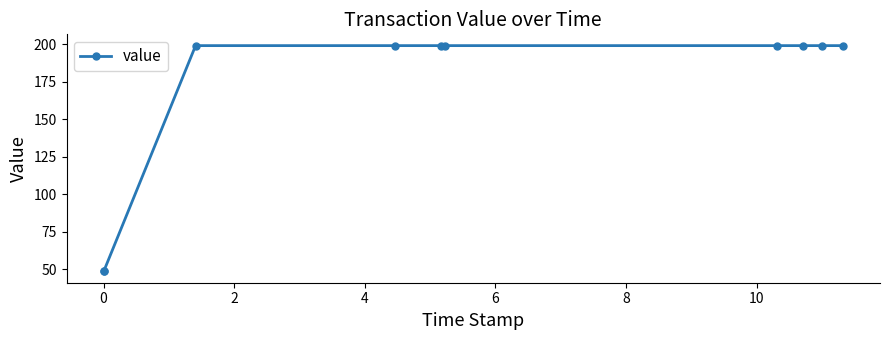

What is the average value?

168.9